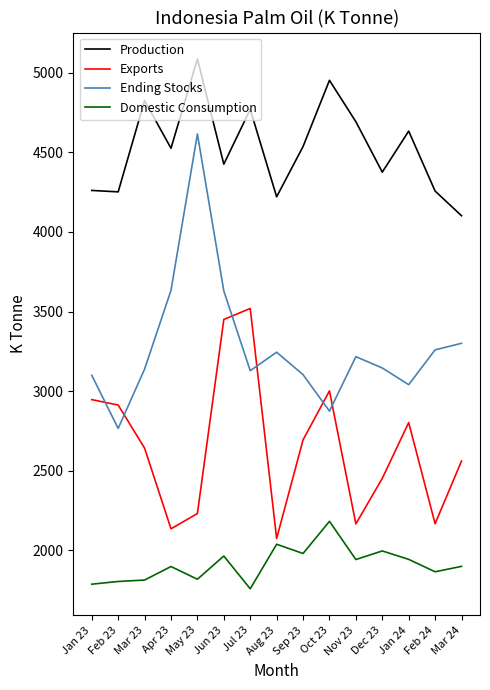

Which label corresponds to the largest value in the chart?

May 23